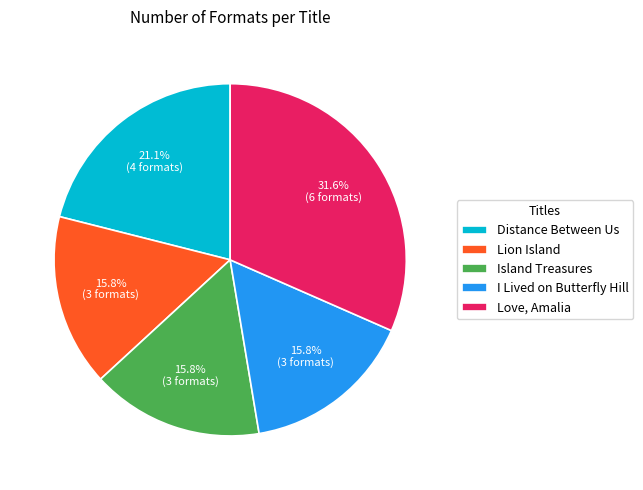

To the nearest percent, what percentage of the pie is Love, Amalia?

32%